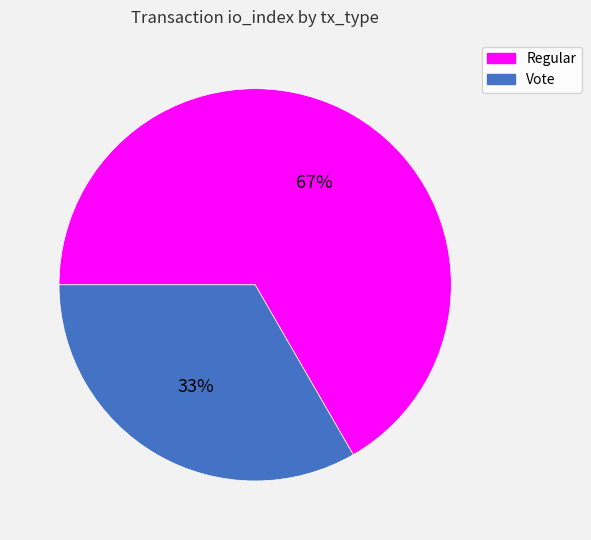

Is the sum of Vote and Regular greater than half?

Yes